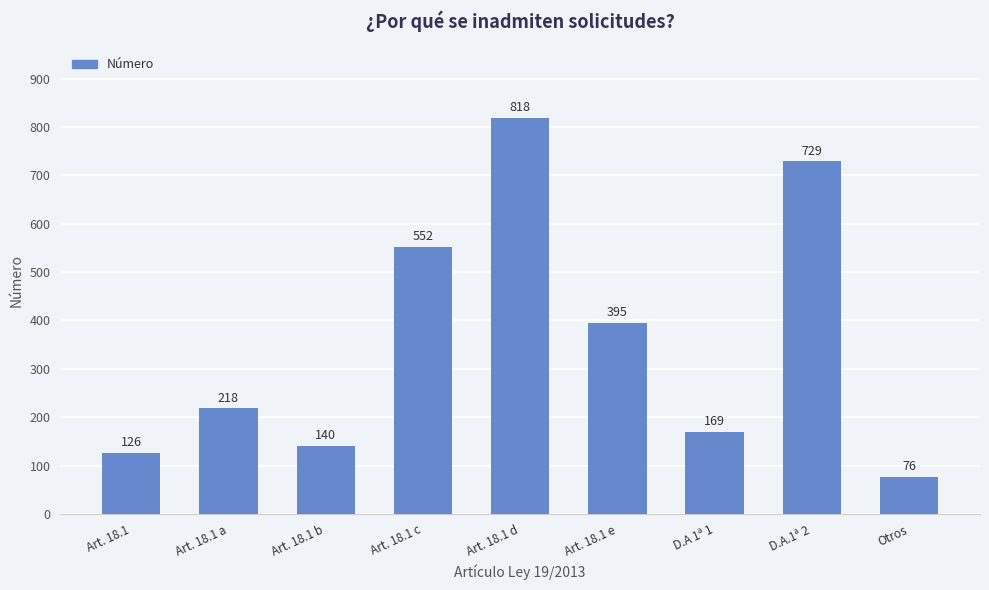

How many categories are shown in the chart?

9